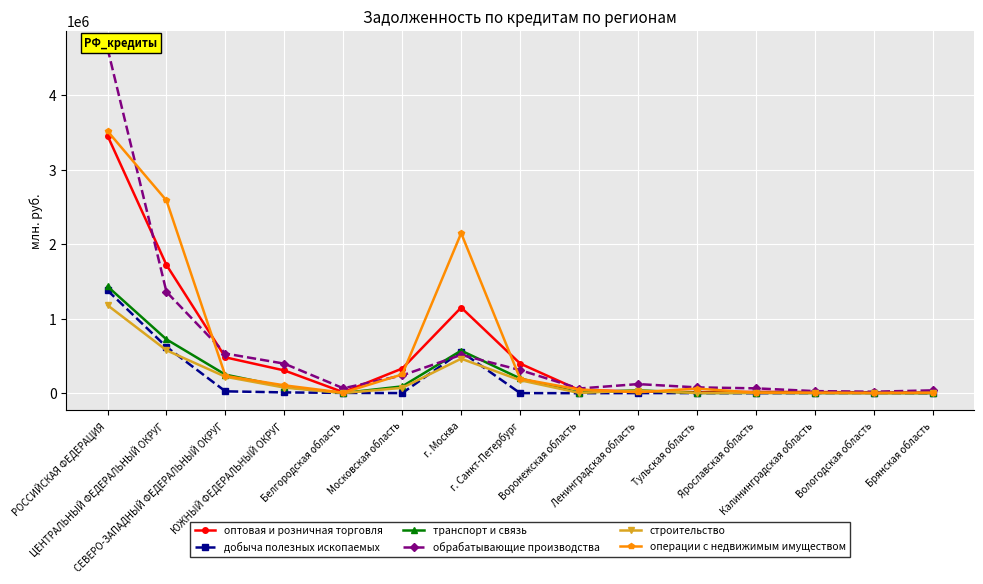

Between ЦЕНТРАЛЬНЫЙ ФЕДЕРАЛЬНЫЙ ОКРУГ and Тульская область, which is larger?

ЦЕНТРАЛЬНЫЙ ФЕДЕРАЛЬНЫЙ ОКРУГ